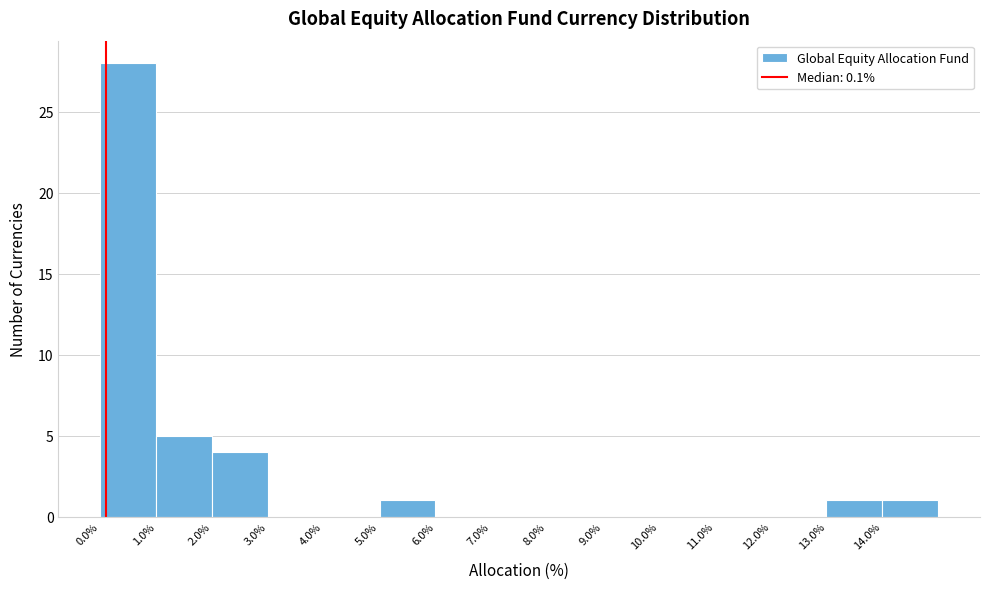

Reading left to right, transcribe this chart: for each bar, give the range it covers on the x-axis and its height. The values are not printed on the chart, so give them approximately, as read against the axis.

0 to 1: 28
1 to 2: 5
2 to 3: 4
3 to 4: 0
4 to 5: 0
5 to 6: 1
6 to 7: 0
7 to 8: 0
8 to 9: 0
9 to 10: 0
10 to 11: 0
11 to 12: 0
12 to 13: 0
13 to 14: 1
14 to 15: 1